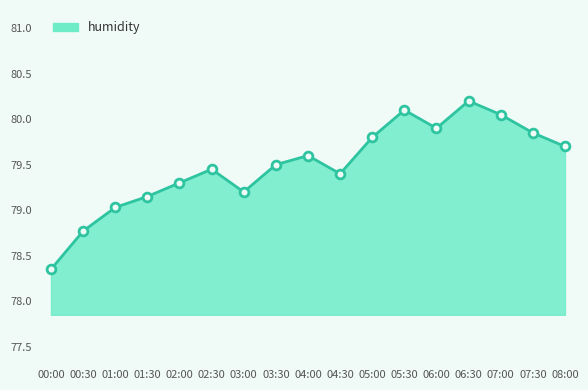

Between 00:00 and 01:00, which is larger?

01:00